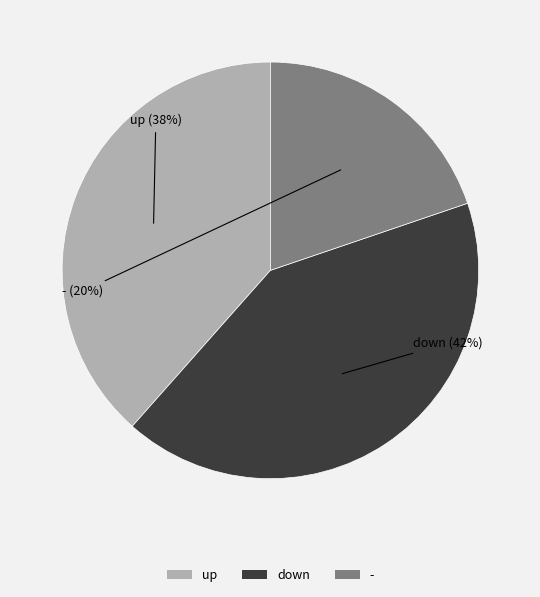

Is it true that down is 50% of the pie?

False